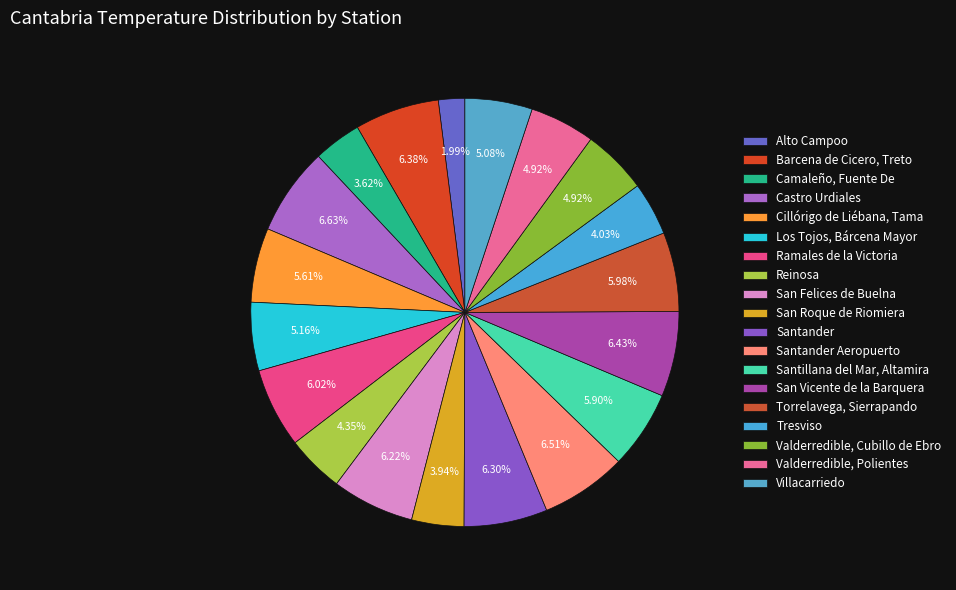

To the nearest percent, what percentage of the pie is Cillórigo de Liébana, Tama?

6%